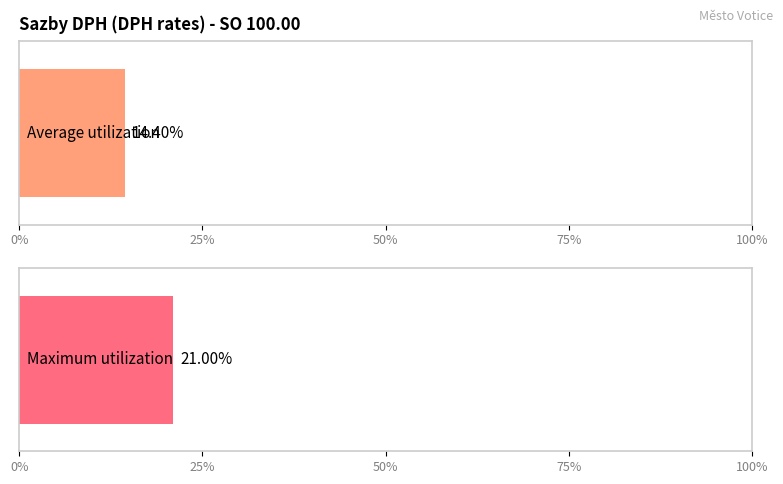

Are the bars horizontal?

Yes